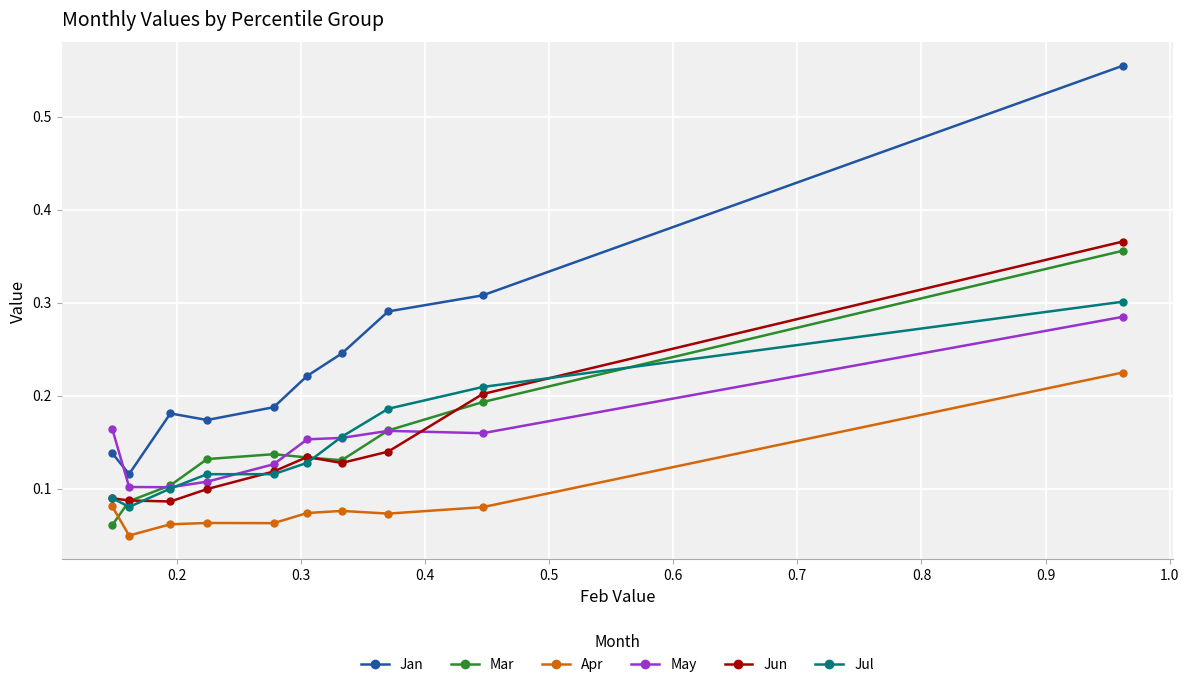

Which series has the largest total across all categories?

Jan